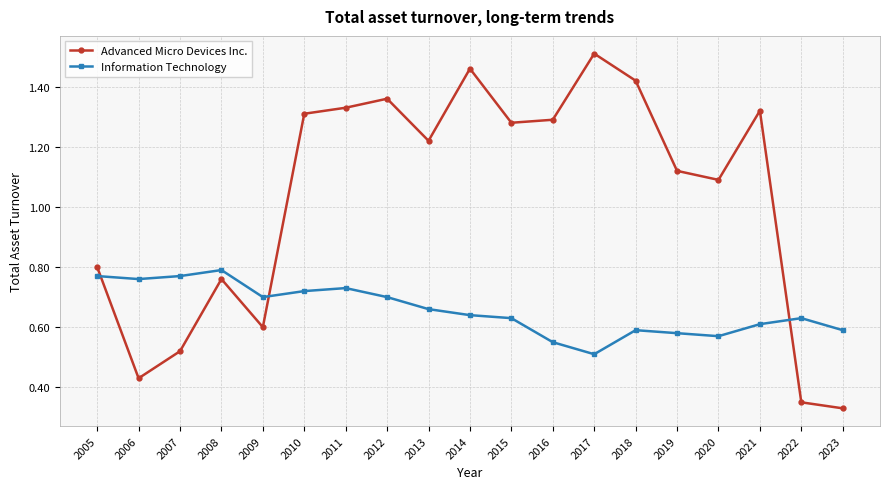

Which series has the largest range (max minus min)?

Advanced Micro Devices Inc.